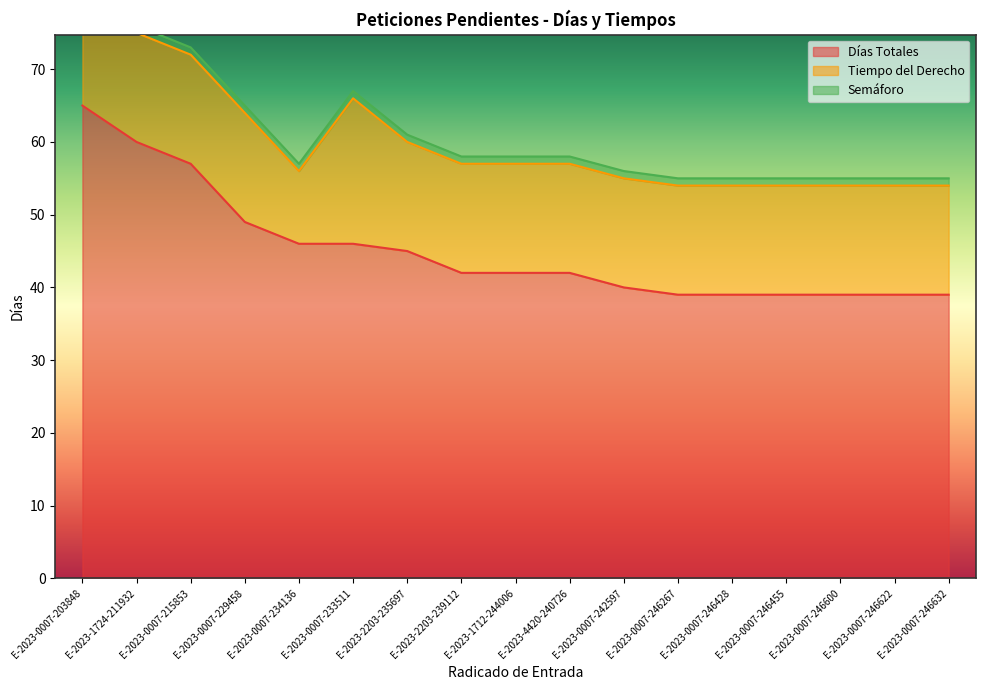

What is the value of the Semáforo point at the 12th from the left?

1